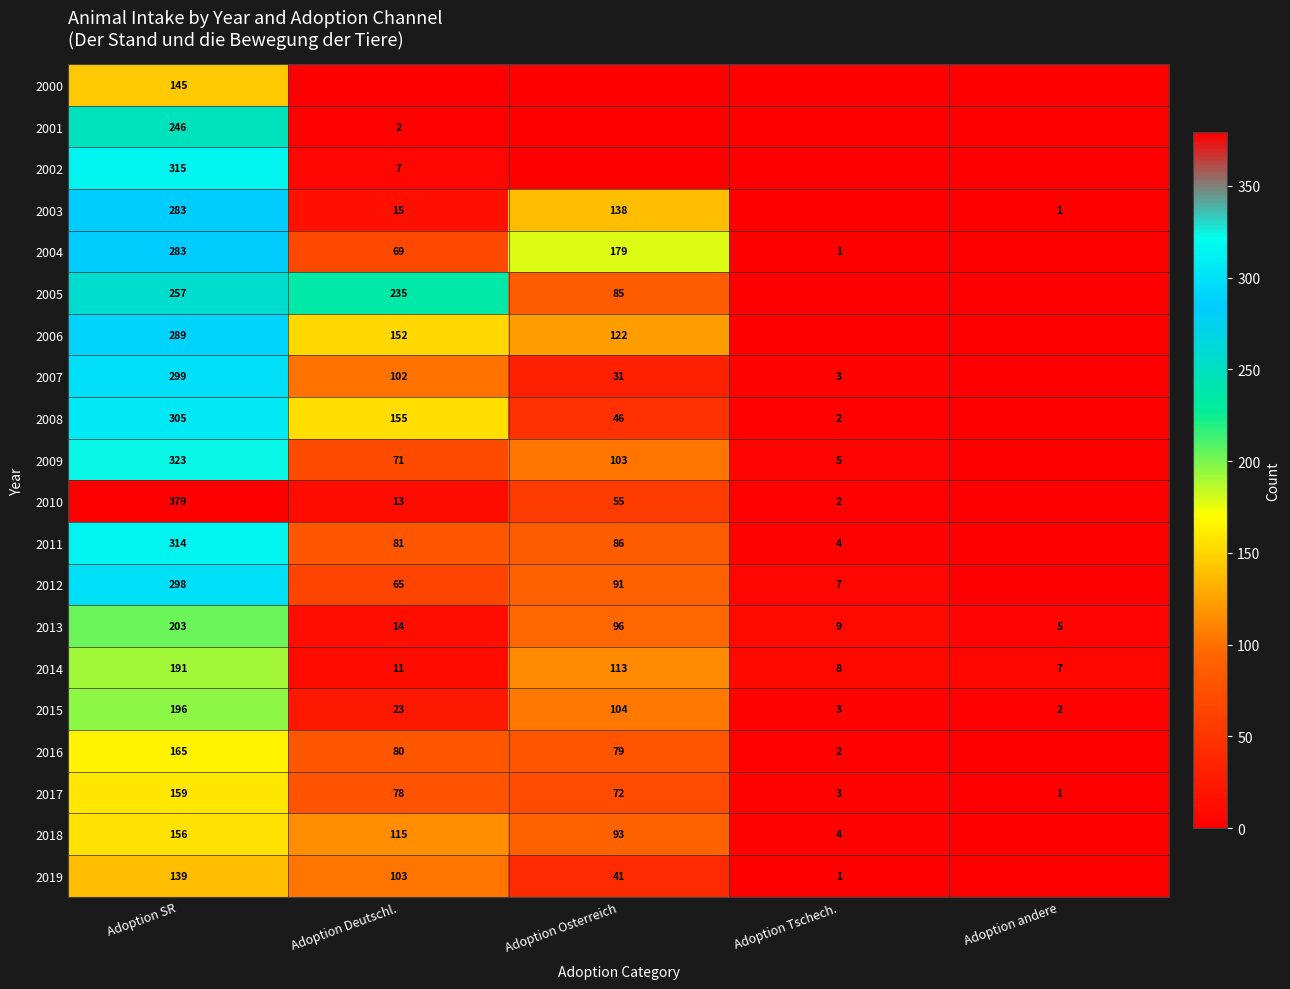

The value of 2004 at Adoption SR is 283. True or false?

True